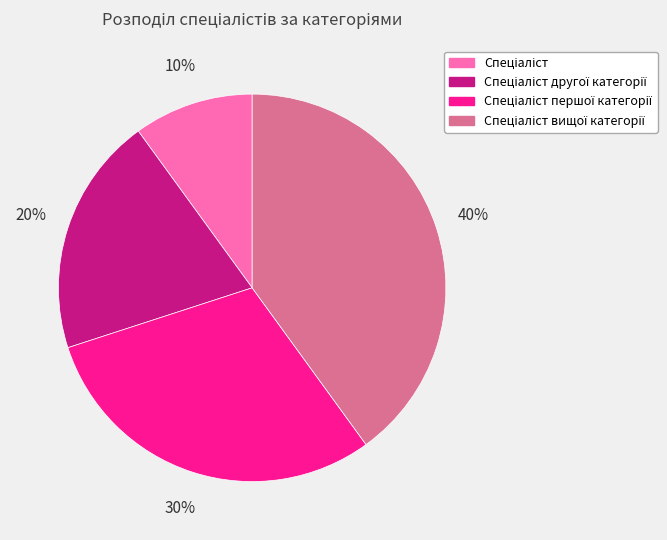

Is there any slice that represents more than half of the pie?

No